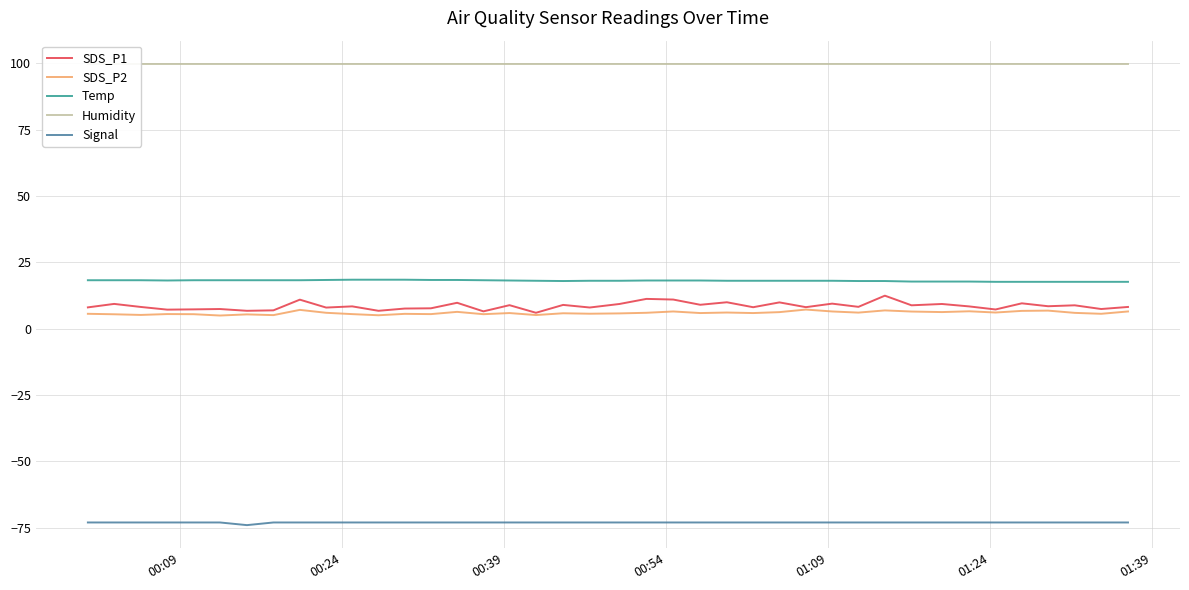

What is the lowest value of the SDS_P1 series?

6.0